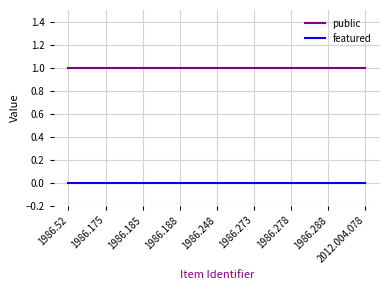

Reading left to right, list all the values displayed in this chart.

public: 1	1	1	1	1	1	1	1	1
featured: 0	0	0	0	0	0	0	0	0